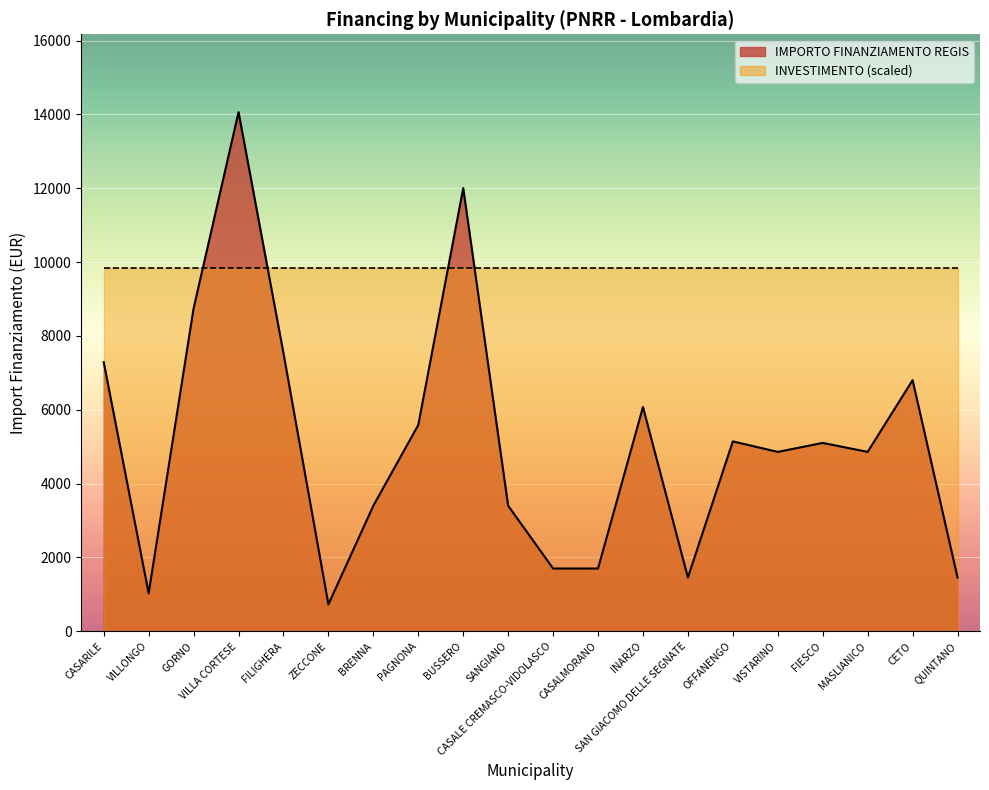

What is the maximum value shown in the chart?

14063